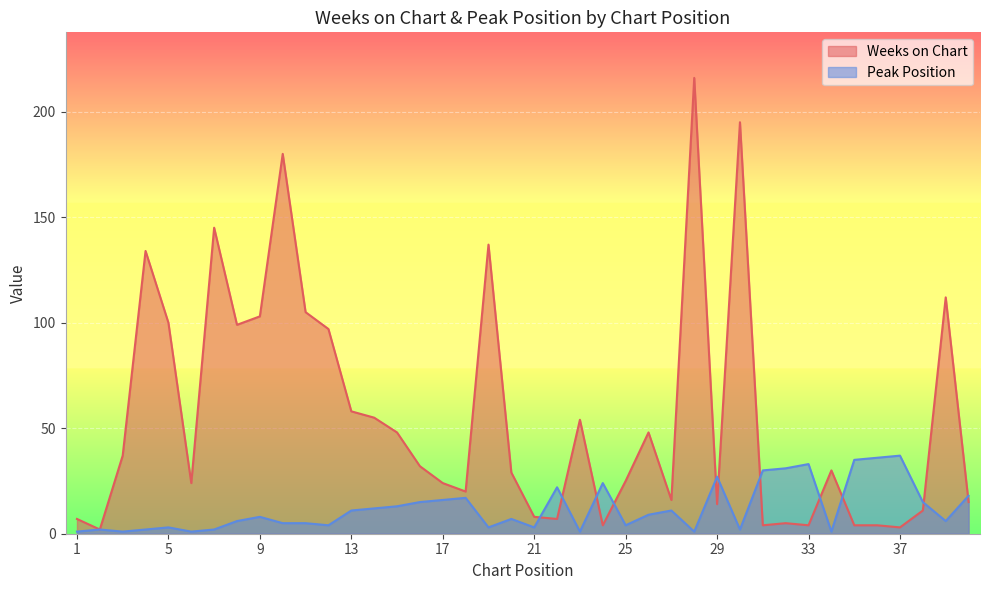

Is the value of Peak Position at 6 greater than the value of Weeks on Chart at 18?

No